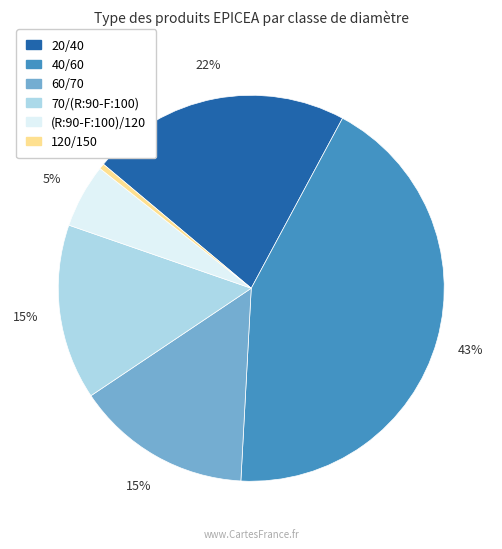

How many slices are in this pie chart?

6